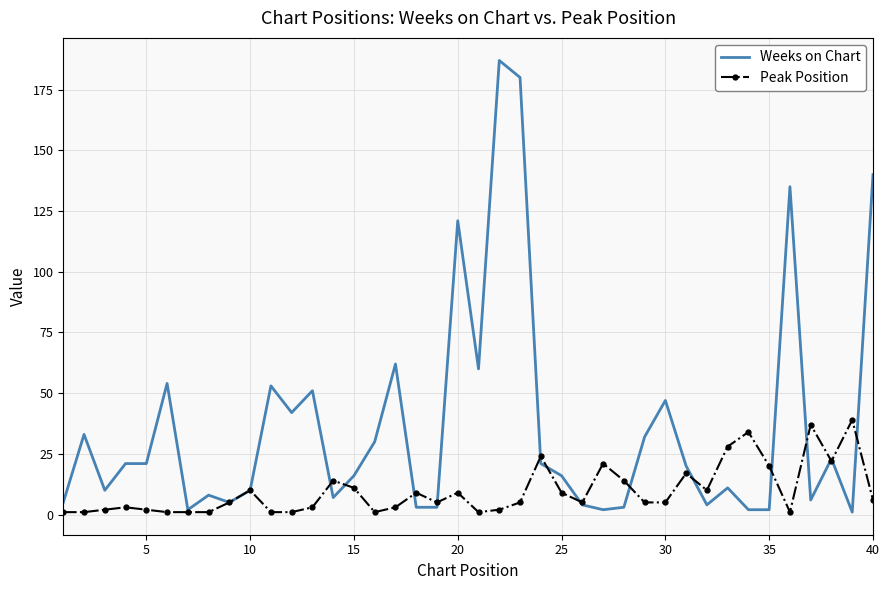

Which series has the widest spread of values?

Weeks on Chart